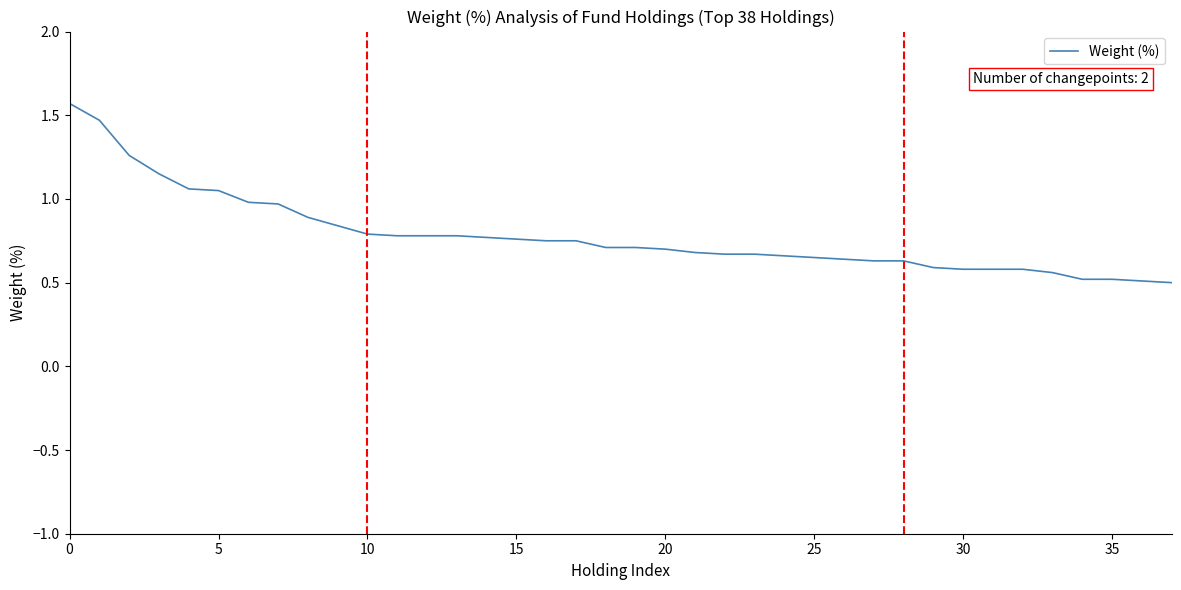

How many lines are shown in the chart?

1